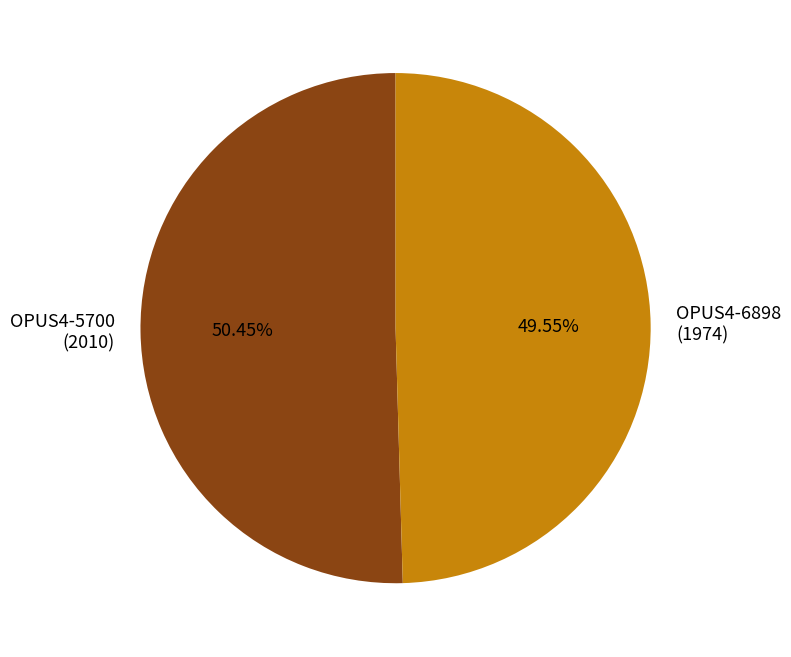

Is there any slice that represents more than half of the pie?

Yes